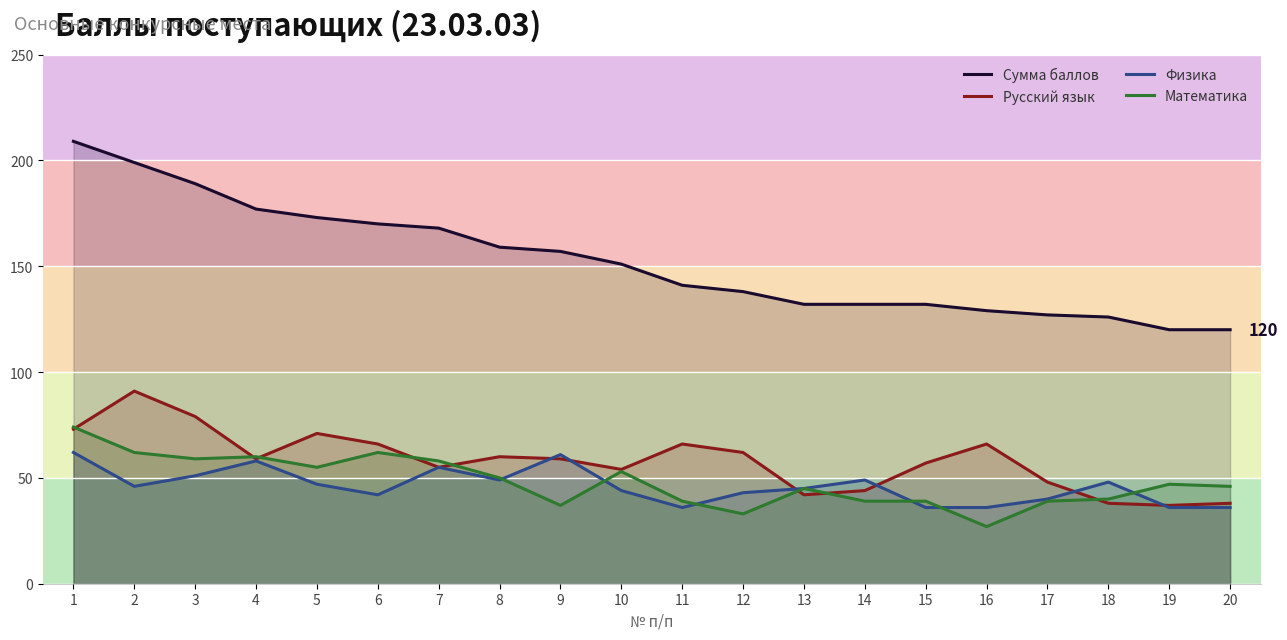

Between 20 and 15, which is larger?

15